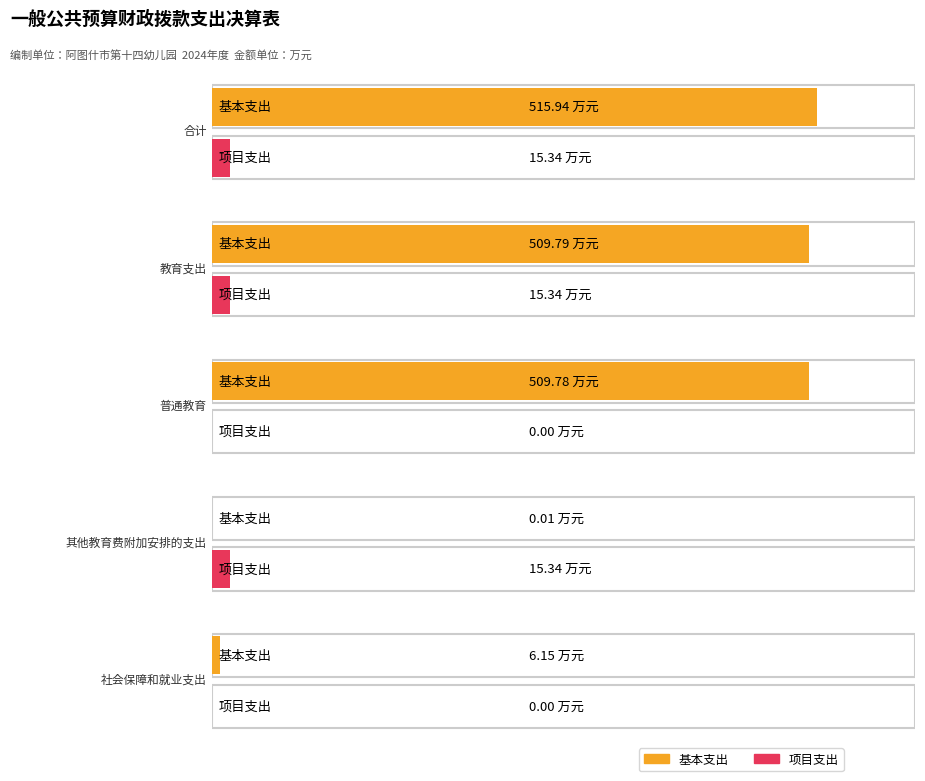

At which label is 项目支出 closest to 7?

普通教育